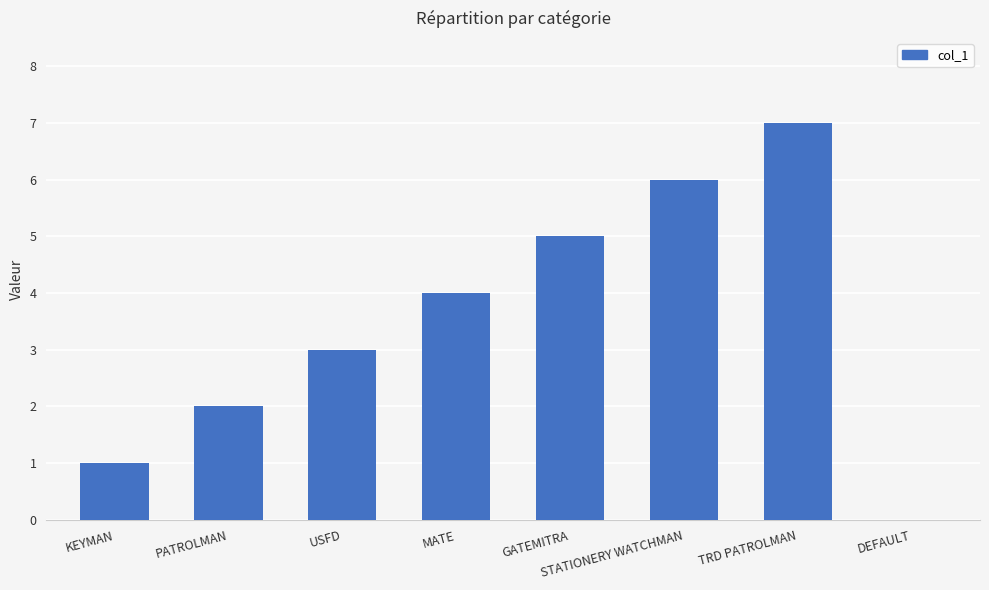

What is the sum of all values?

28